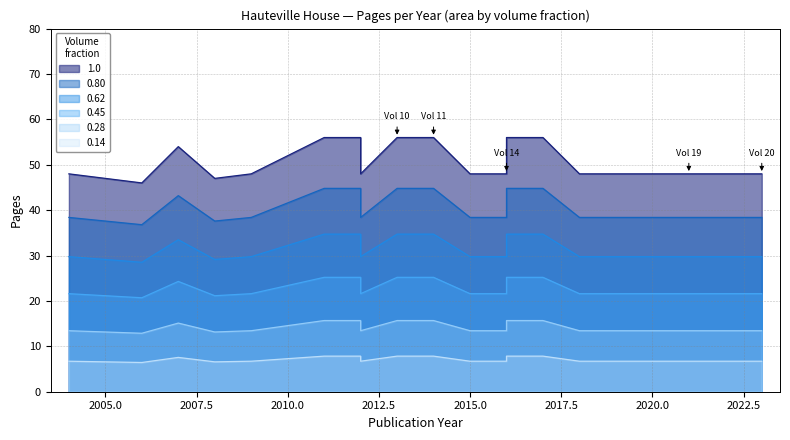

At which category is the sum across all series the highest?

2017